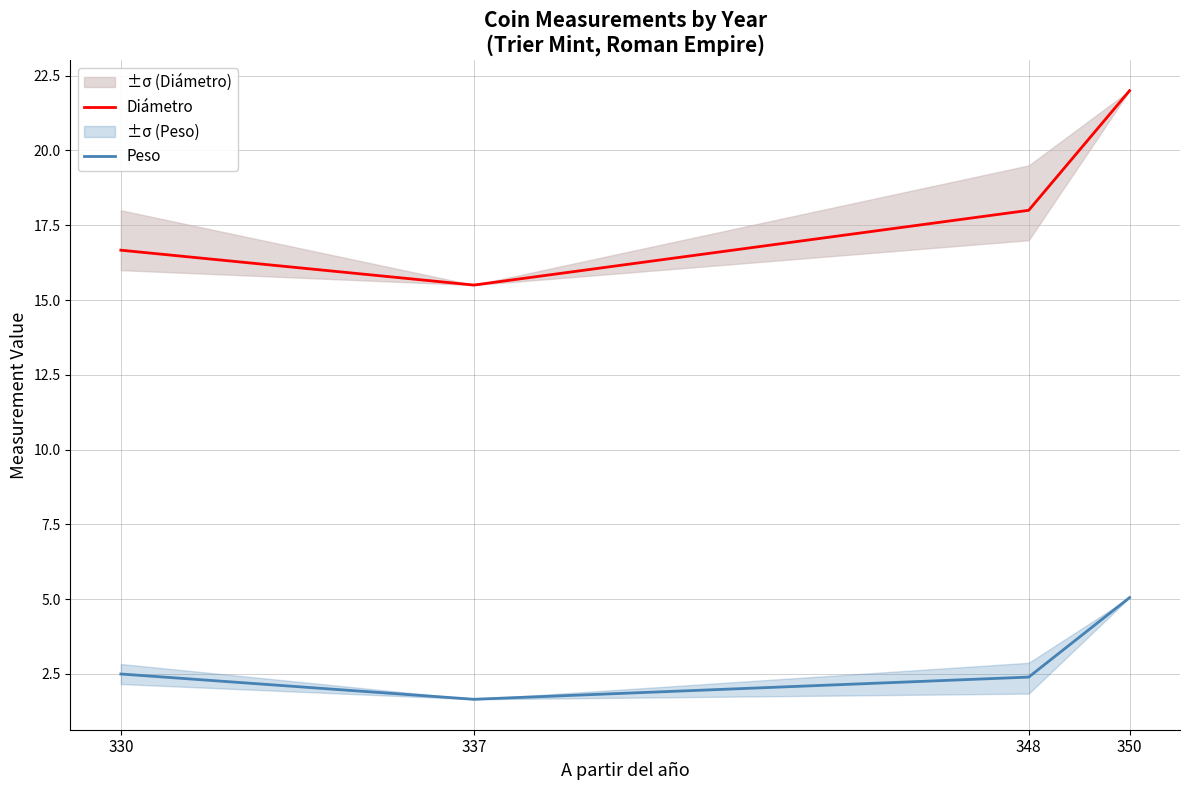

True or false: Diámetro and Peso intersect in this chart.

False